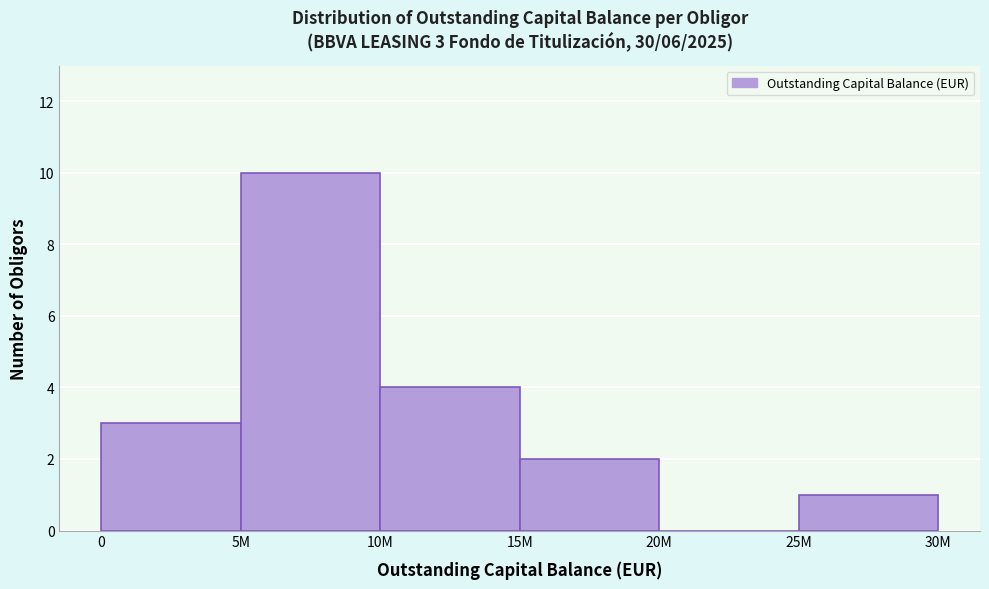

Reading left to right, list all the values displayed in this chart.

0=3	5M=10	10M=4	15M=2	20M=0	25M=1